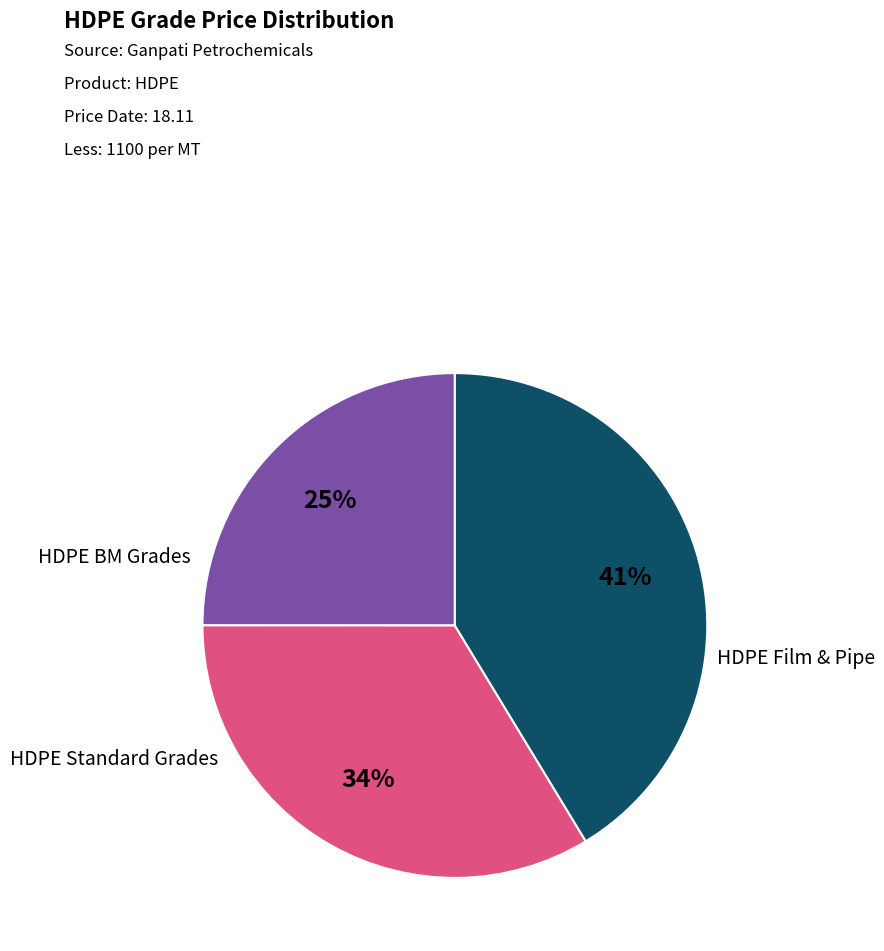

Is there a majority slice in this chart?

No